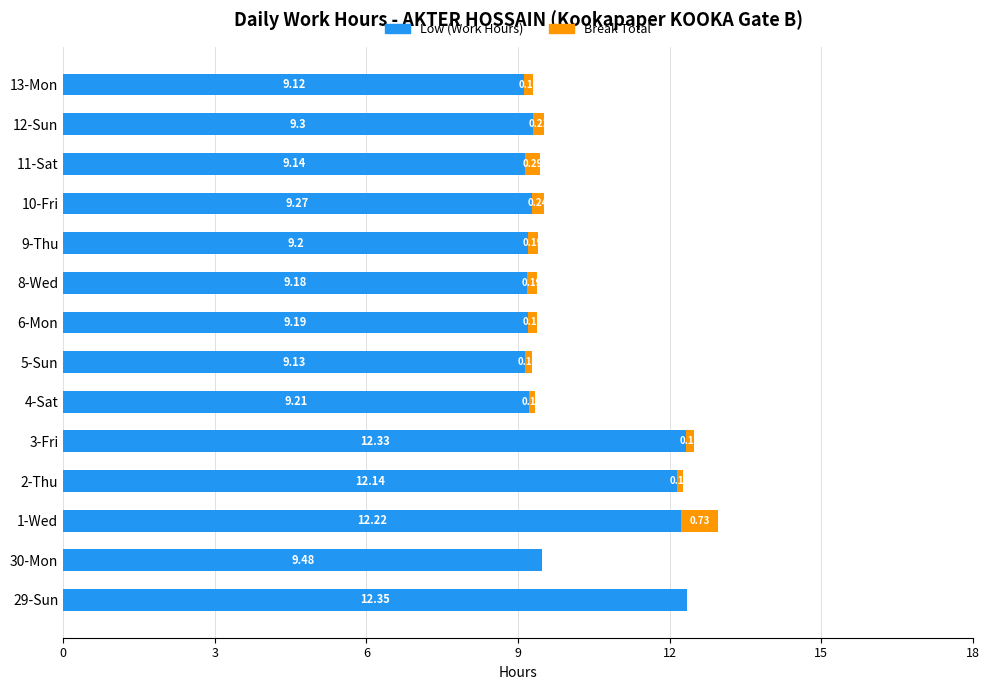

What is the total value across all series at 9-Thu?

9.4